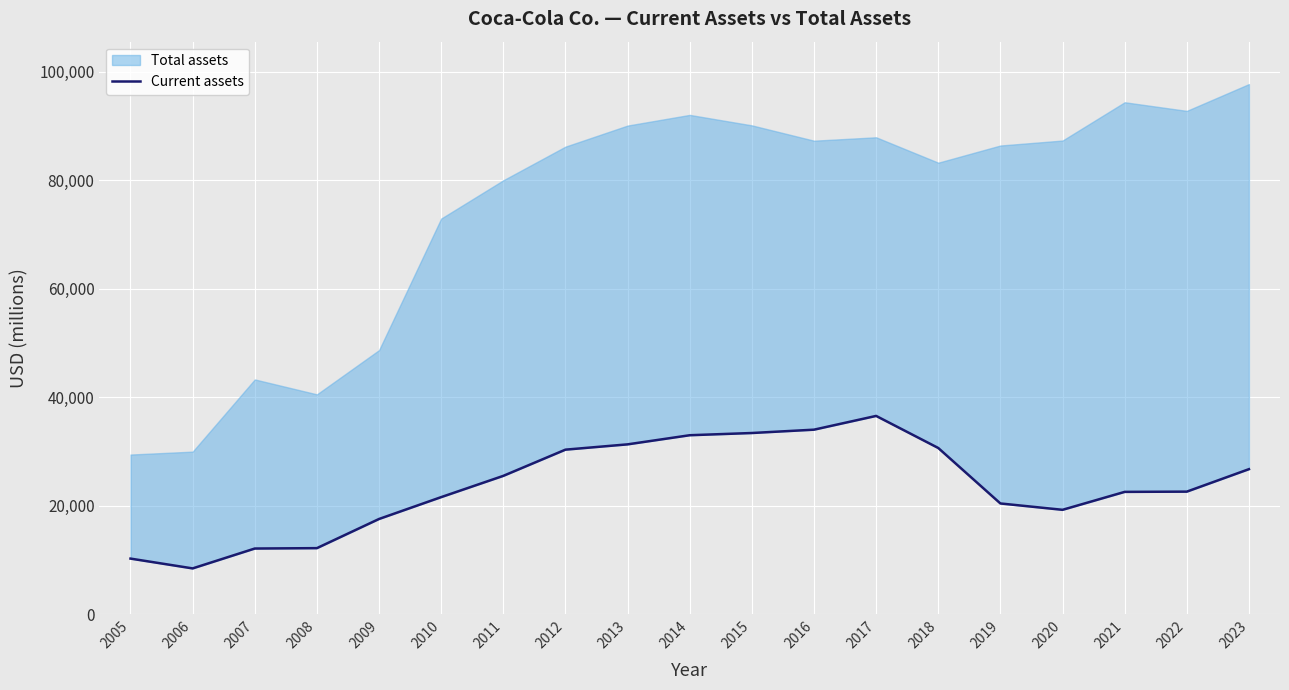

How many lines are shown in the chart?

1